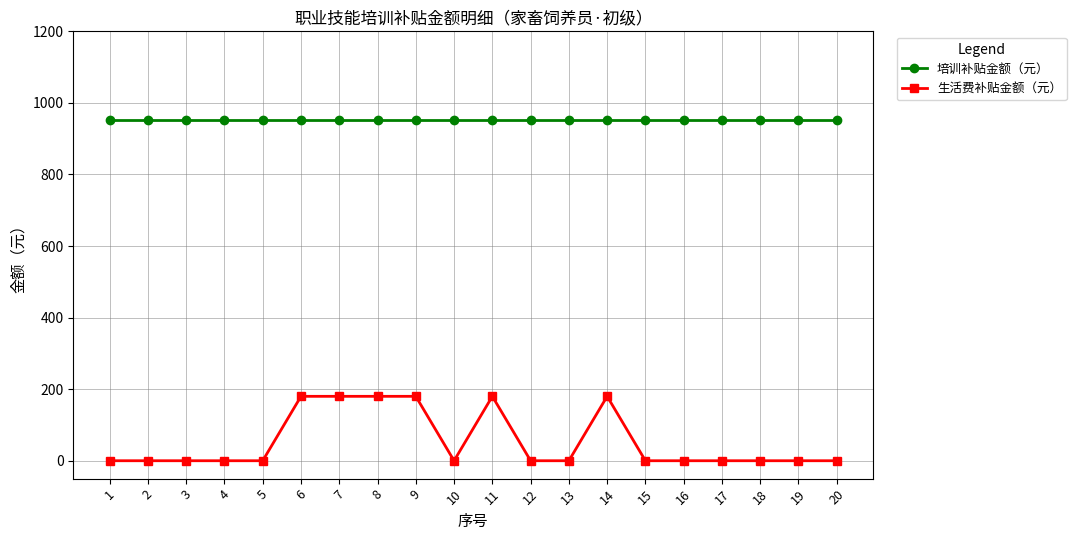

Is the value of 生活费补贴金额（元） at 6 greater than the value of 培训补贴金额（元） at 1?

No